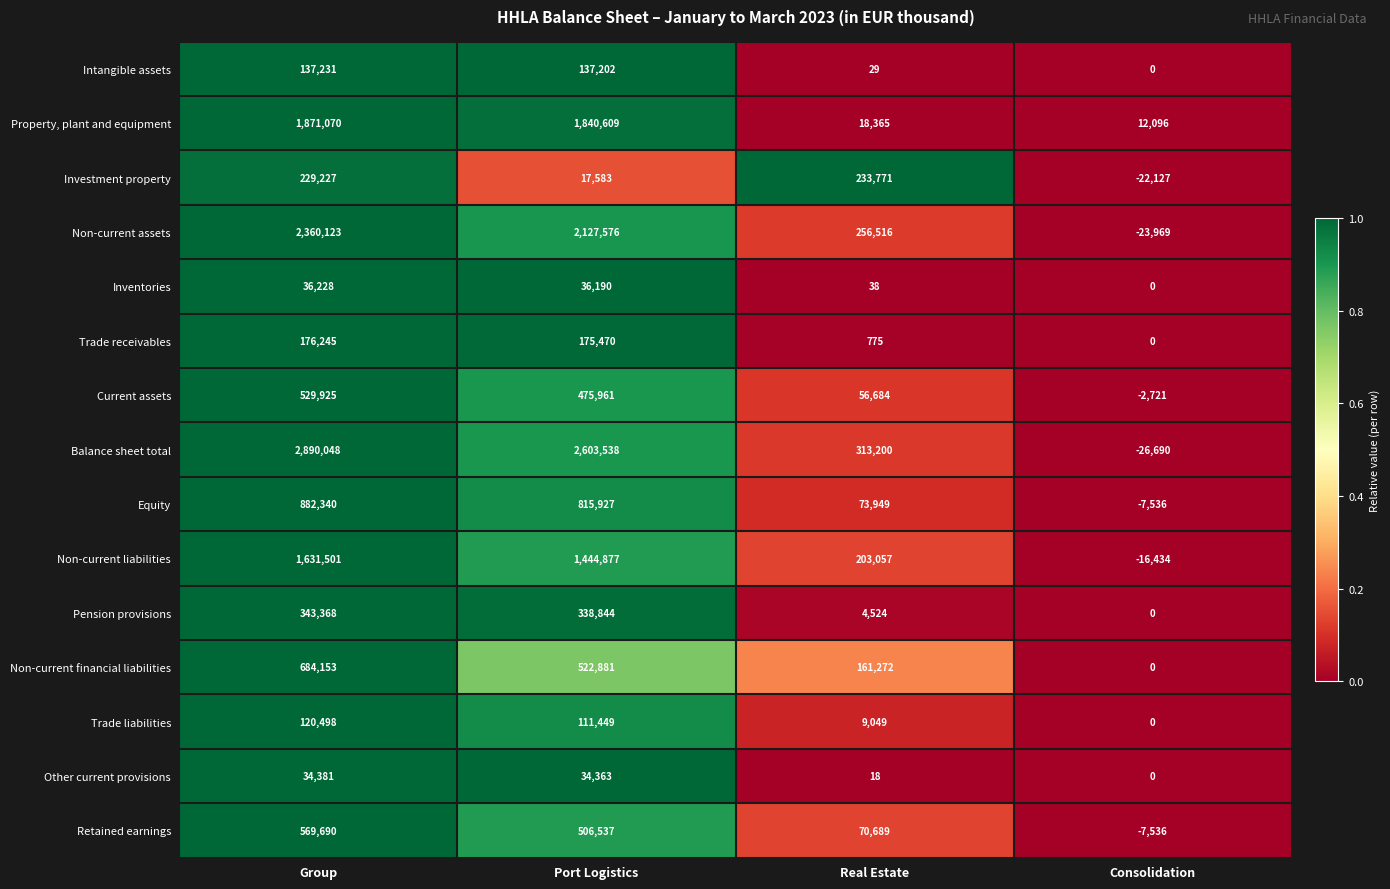

What is the difference between the second highest and minimum values in the Non-current financial liabilities series?

522881